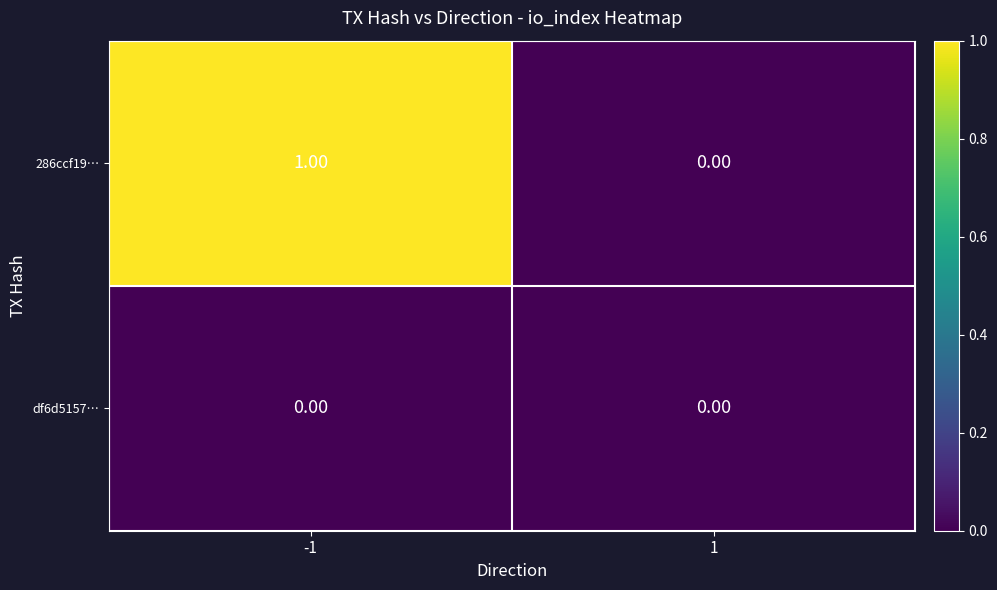

What is the difference between the highest and lowest values at -1?

1